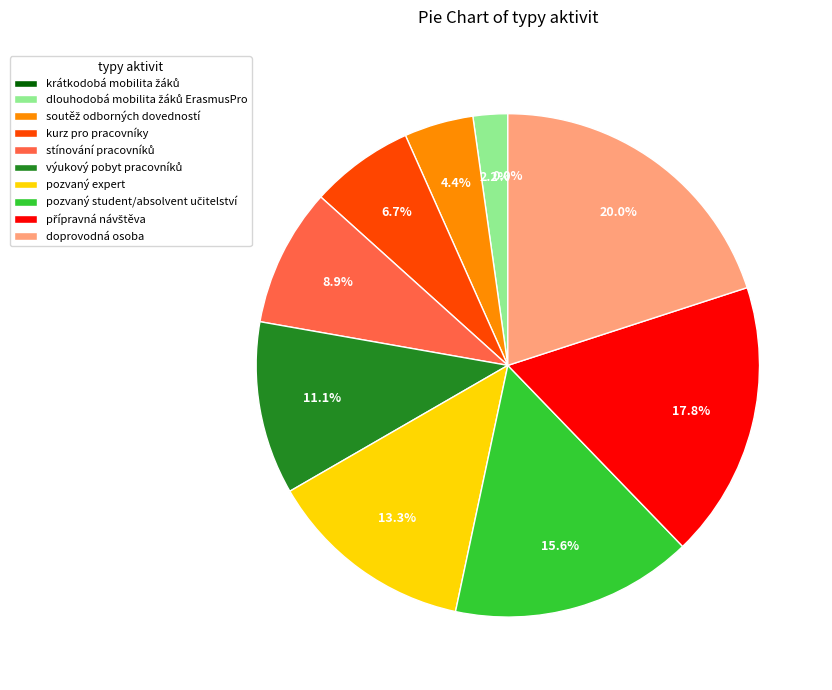

How many slices are in this pie chart?

10